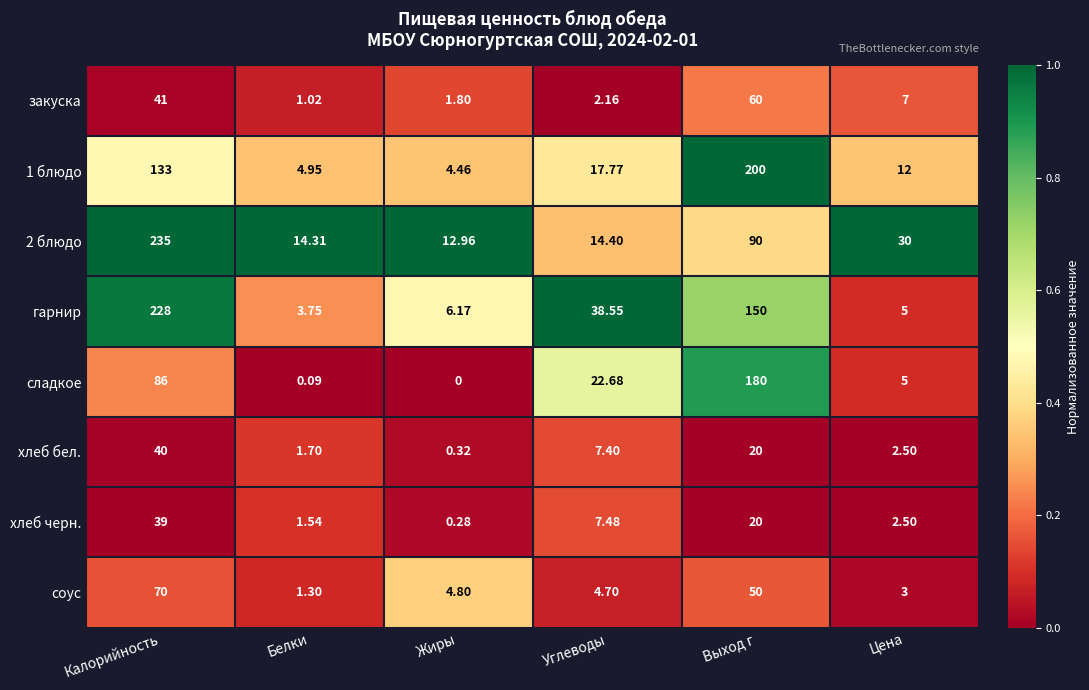

Between Углеводы and Цена, which series saw the biggest shift?

гарнир